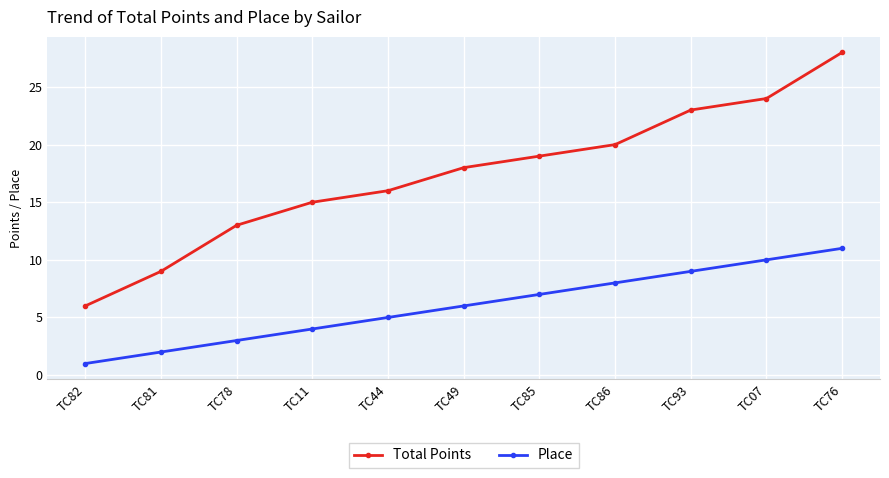

What are all the series names shown in the legend?

Total Points, Place